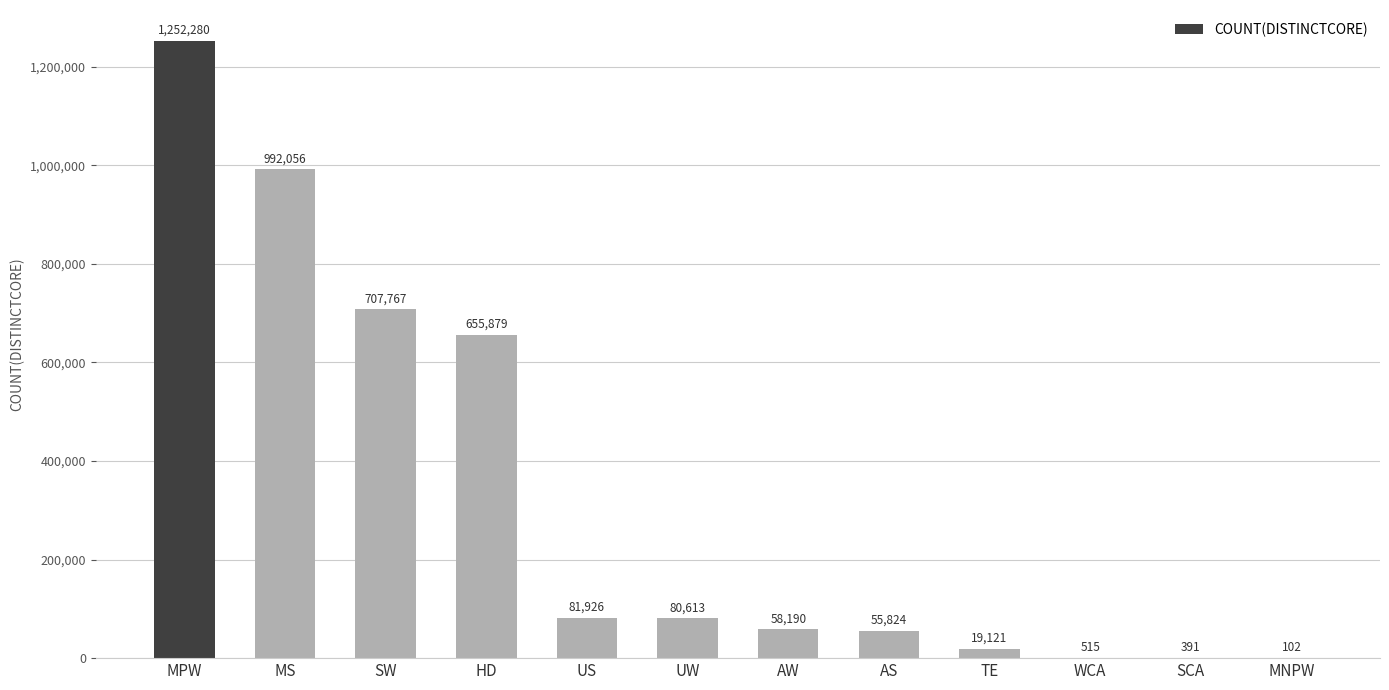

Is it true that the value at HD is 159210?

False